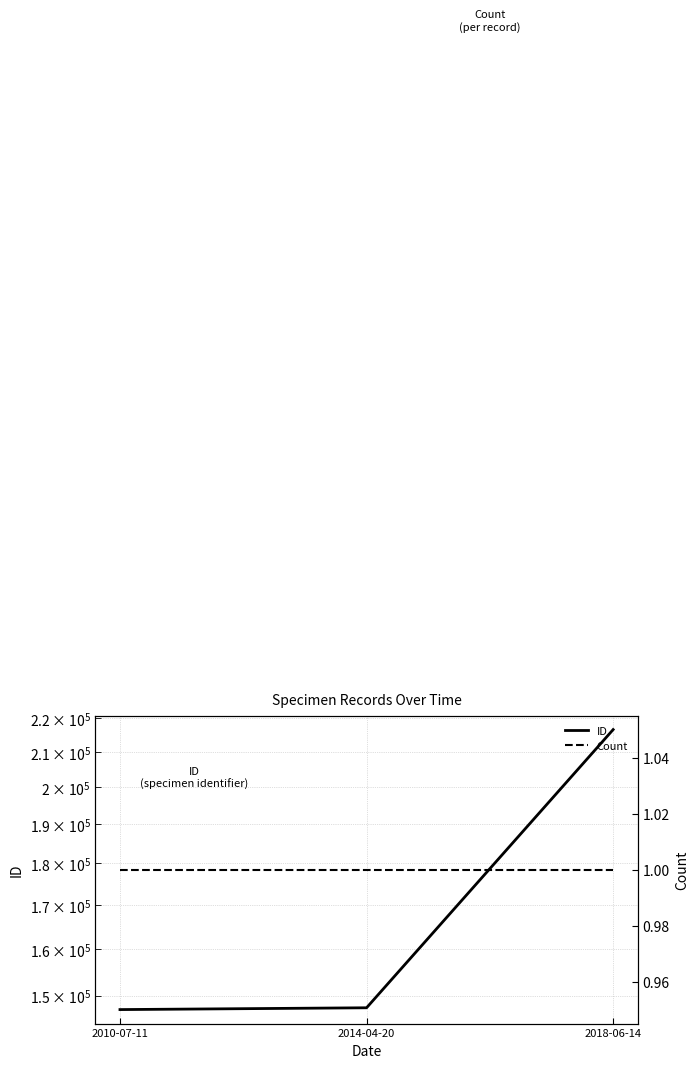

What is the value of the Count point at the 1st from the left?

1